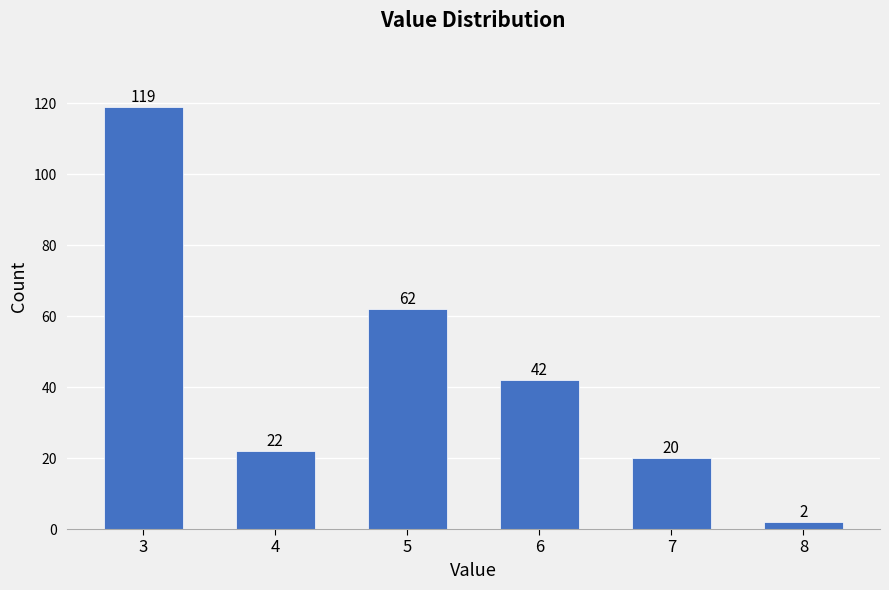

Reading left to right, list all the values displayed in this chart.

119	22	62	42	20	2